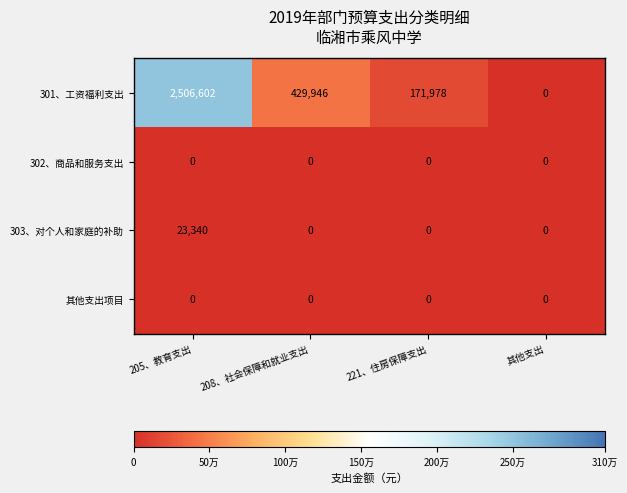

Which series has the widest spread of values?

301、工资福利支出